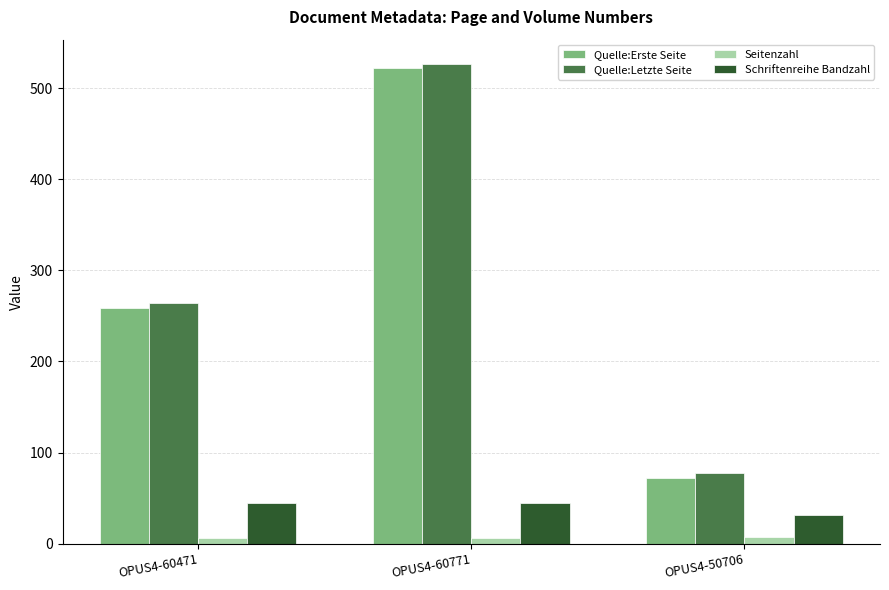

Which series has the largest range (max minus min)?

Quelle:Erste Seite